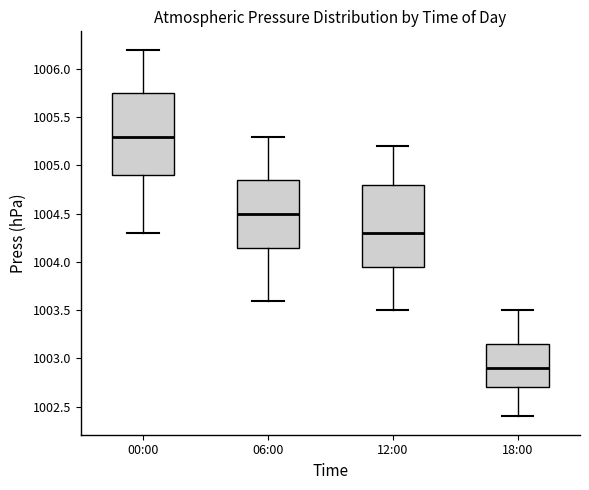

Reading left to right, transcribe this box plot: for each box, give where its median line is, the range the box spans, and where its two whiskers end, as read against the y-axis. The values are not printed on the chart, so give them approximately, as read against the axis.

00:00: median 1005.30, box 1004.90 to 1005.75, whiskers 1004.30 to 1006.20
06:00: median 1004.50, box 1004.15 to 1004.85, whiskers 1003.60 to 1005.30
12:00: median 1004.30, box 1003.95 to 1004.80, whiskers 1003.50 to 1005.20
18:00: median 1002.90, box 1002.70 to 1003.15, whiskers 1002.40 to 1003.50